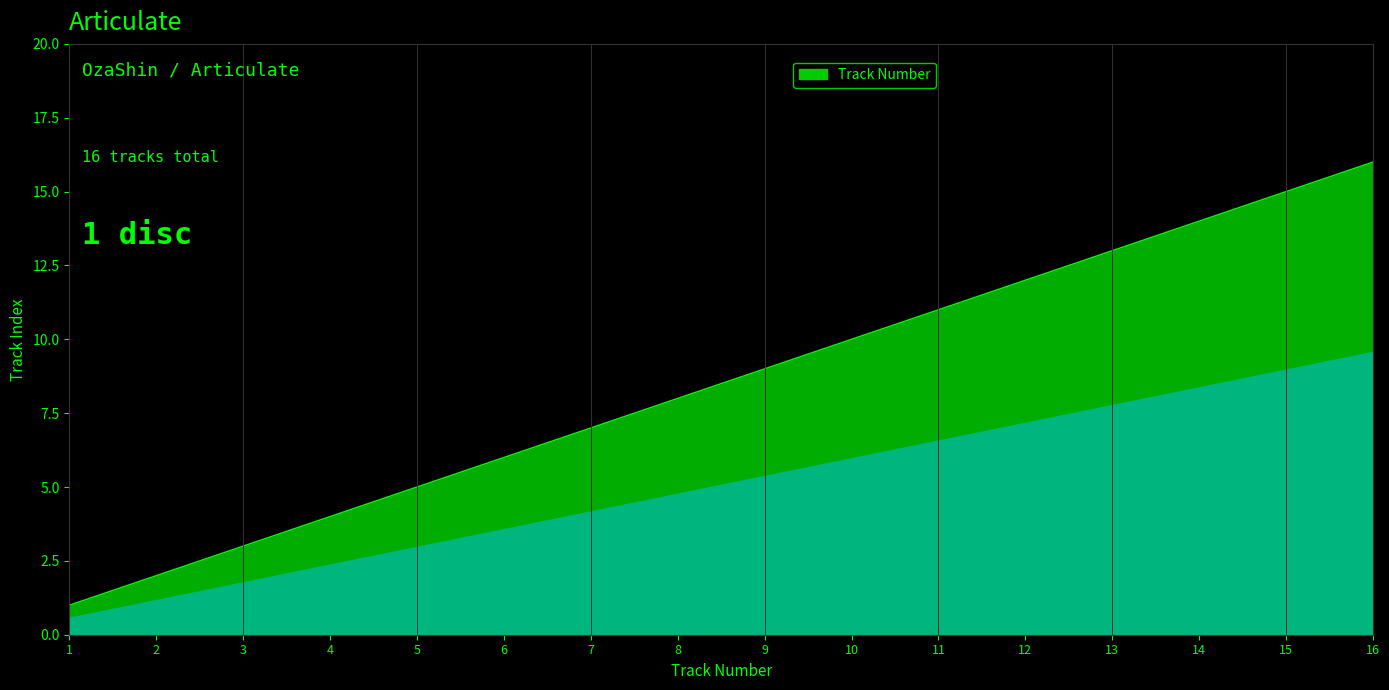

Between 12 and 11, which is larger?

12